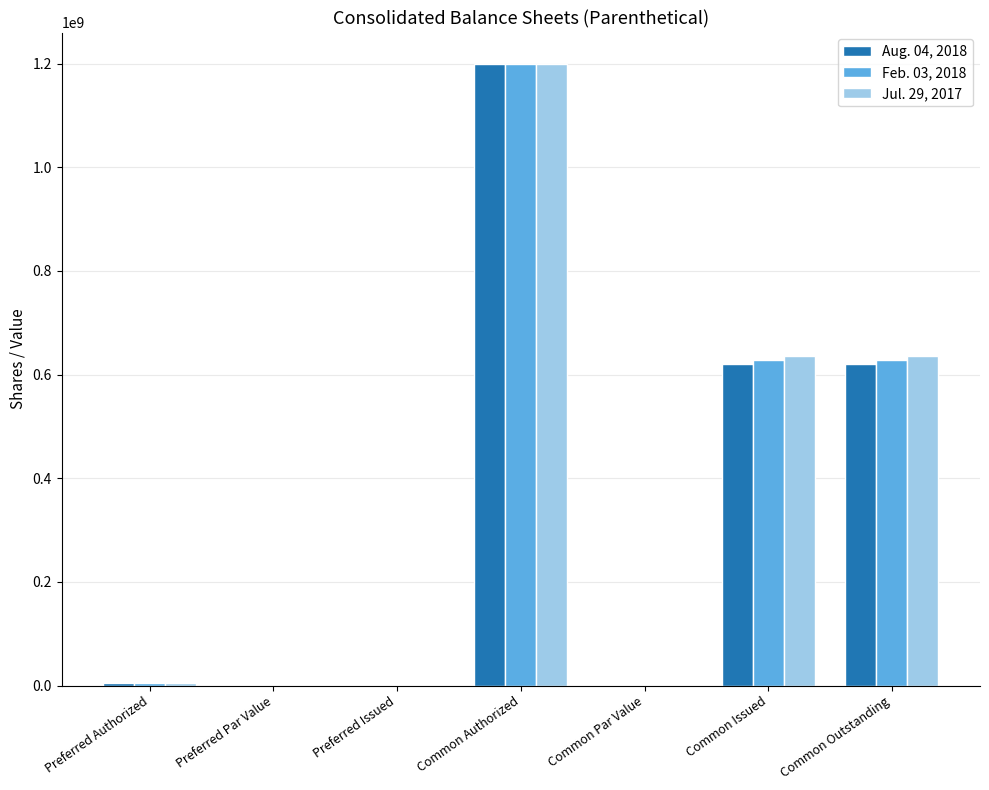

The value of Aug. 04, 2018 at Common Authorized is 1200000000. True or false?

True